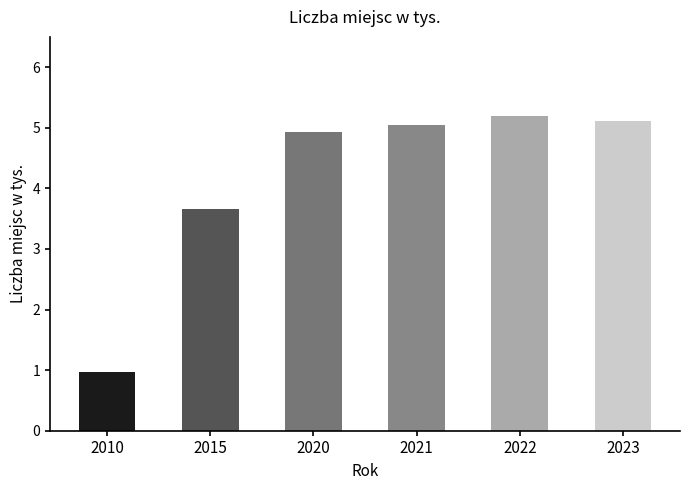

How many distinct data groups are displayed?

1